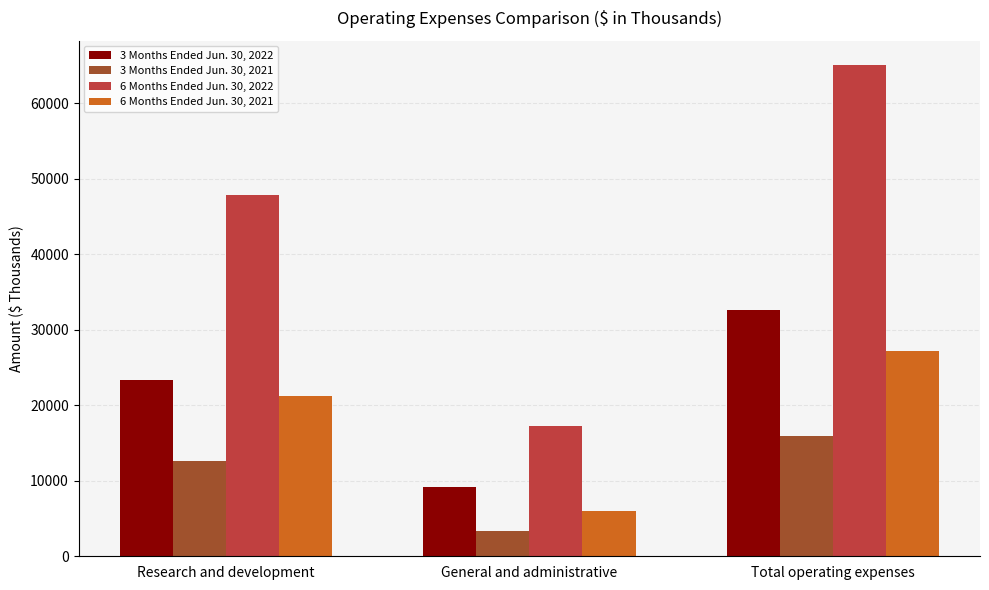

Which series has the widest spread of values?

6 Months Ended Jun. 30, 2022